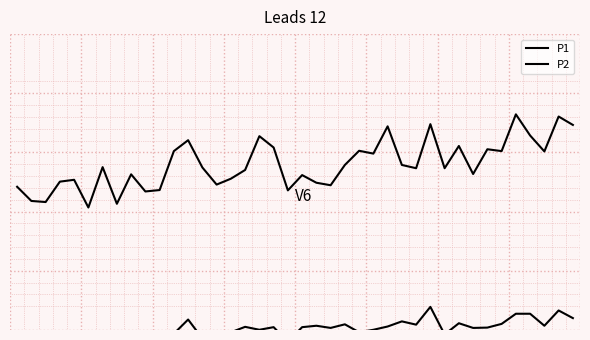

What is the difference between the second highest and minimum values in the P1 series?

7.7